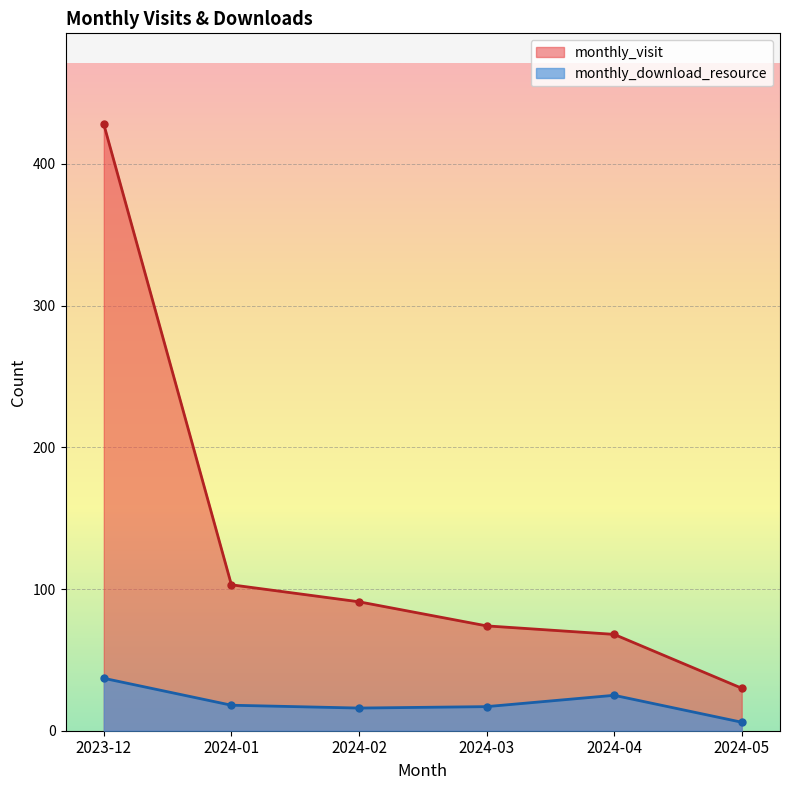

True or false: monthly_download_resource and monthly_visit cross at least once.

False